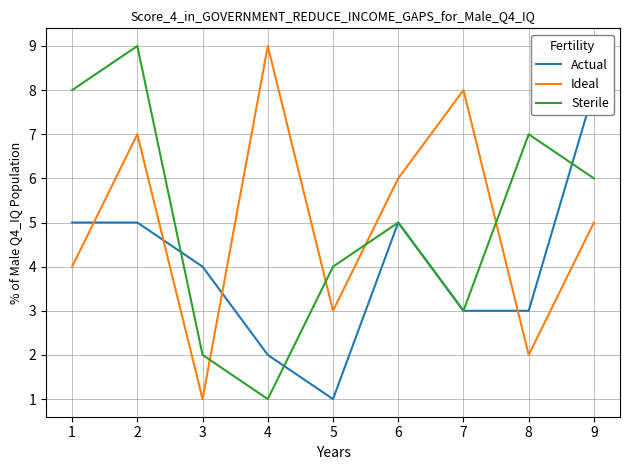

Reading right to left, what are all the values shown in this chart?

Actual: 8	3	3	5	1	2	4	5	5
Ideal: 5	2	8	6	3	9	1	7	4
Sterile: 6	7	3	5	4	1	2	9	8